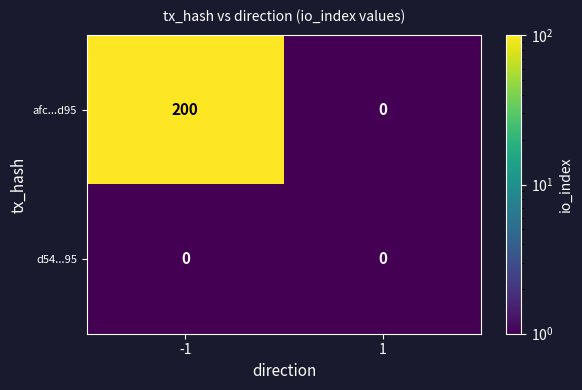

Rank the categories by afc...d95 value from lowest to highest.

1, -1